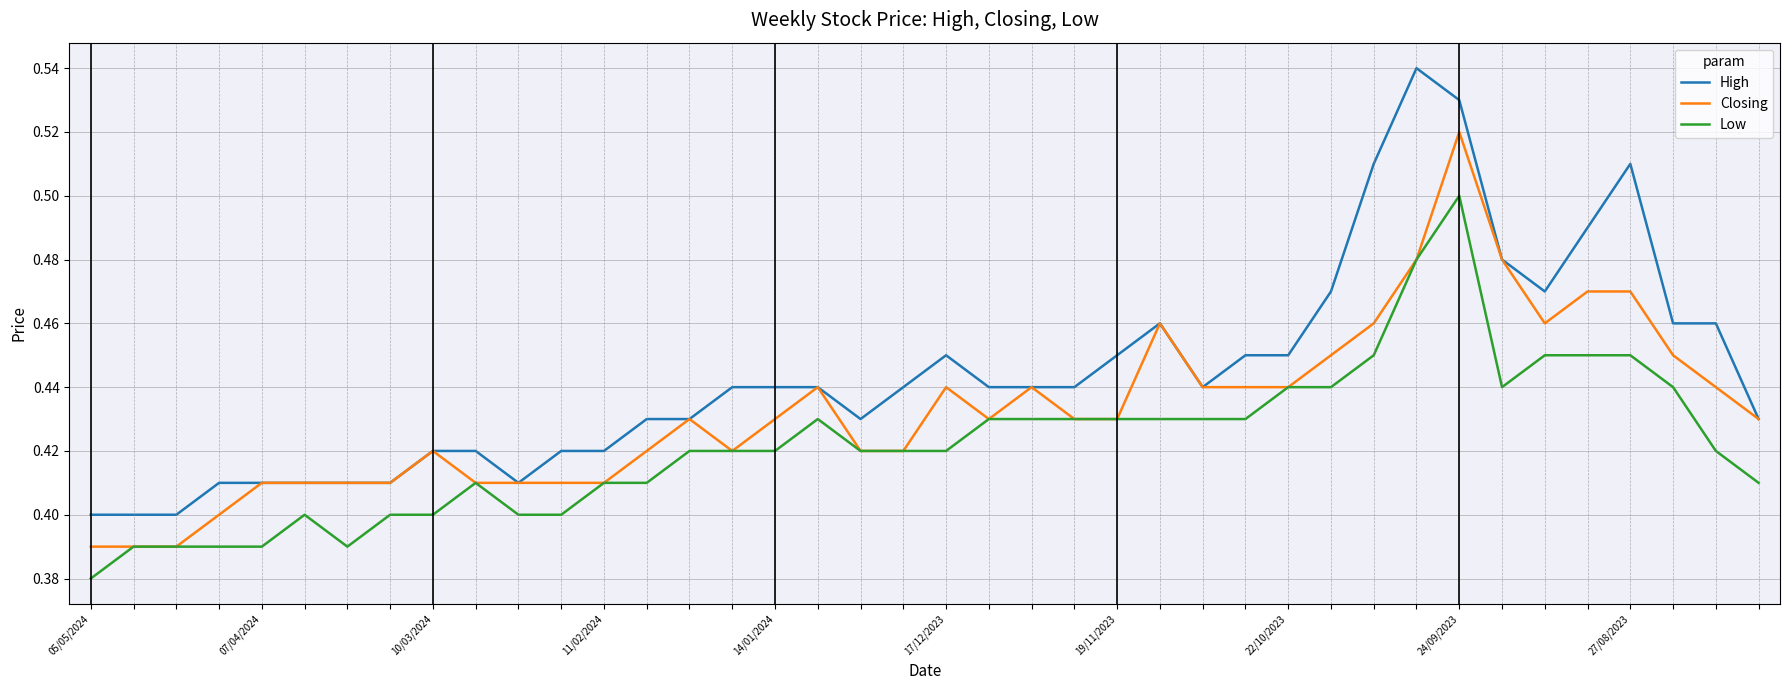

Is this an area chart (filled region under the line)?

No